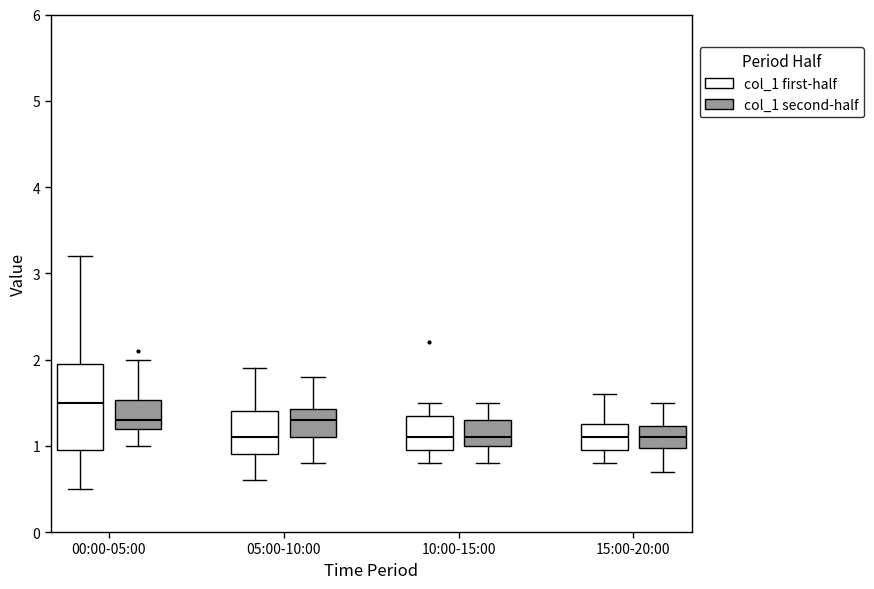

Reading left to right, transcribe this box plot: for each box, give where its median line is, the range the box spans, and where its two whiskers end, as read against the y-axis. The values are not printed on the chart, so give them approximately, as read against the axis.

00:00-05:00 (col_1 first-half): median 1.5, box 1.0 to 2.0, whiskers 0.5 to 3.2
00:00-05:00 (col_1 second-half): median 1.3, box 1.2 to 1.5, whiskers 1.0 to 2.0
05:00-10:00 (col_1 first-half): median 1.1, box 0.9 to 1.4, whiskers 0.6 to 1.9
05:00-10:00 (col_1 second-half): median 1.3, box 1.1 to 1.4, whiskers 0.8 to 1.8
10:00-15:00 (col_1 first-half): median 1.1, box 1.0 to 1.4, whiskers 0.8 to 1.5
10:00-15:00 (col_1 second-half): median 1.1, box 1.0 to 1.3, whiskers 0.8 to 1.5
15:00-20:00 (col_1 first-half): median 1.1, box 1.0 to 1.3, whiskers 0.8 to 1.6
15:00-20:00 (col_1 second-half): median 1.1, box 1.0 to 1.2, whiskers 0.7 to 1.5